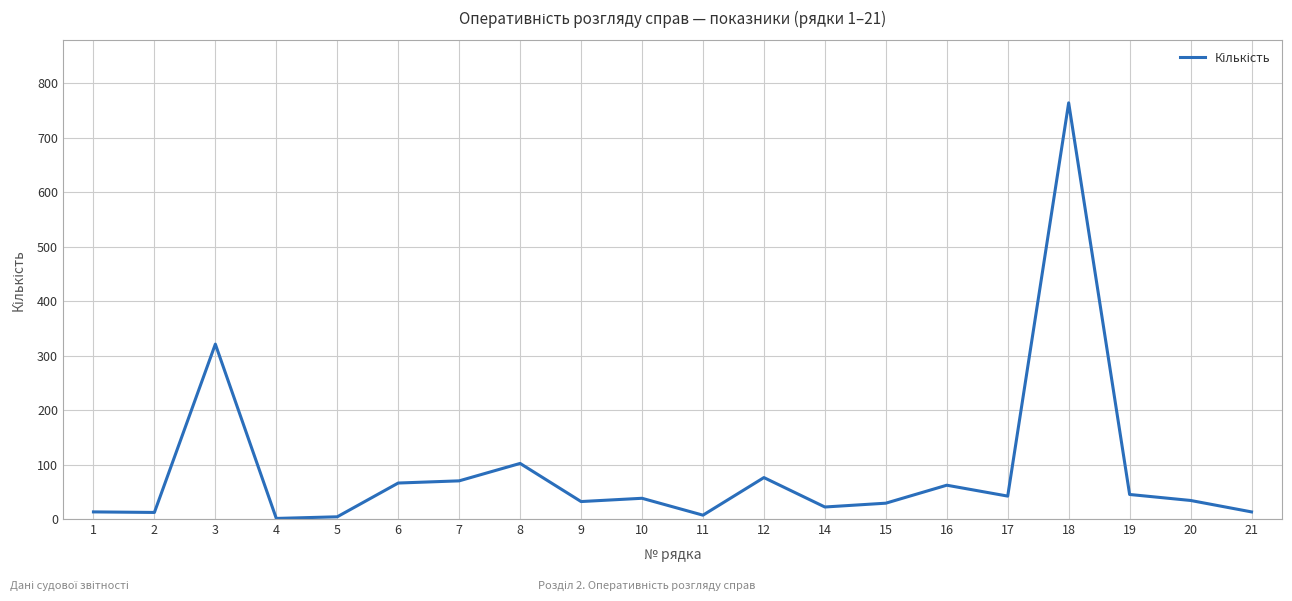

What is the maximum value shown in the chart?

764